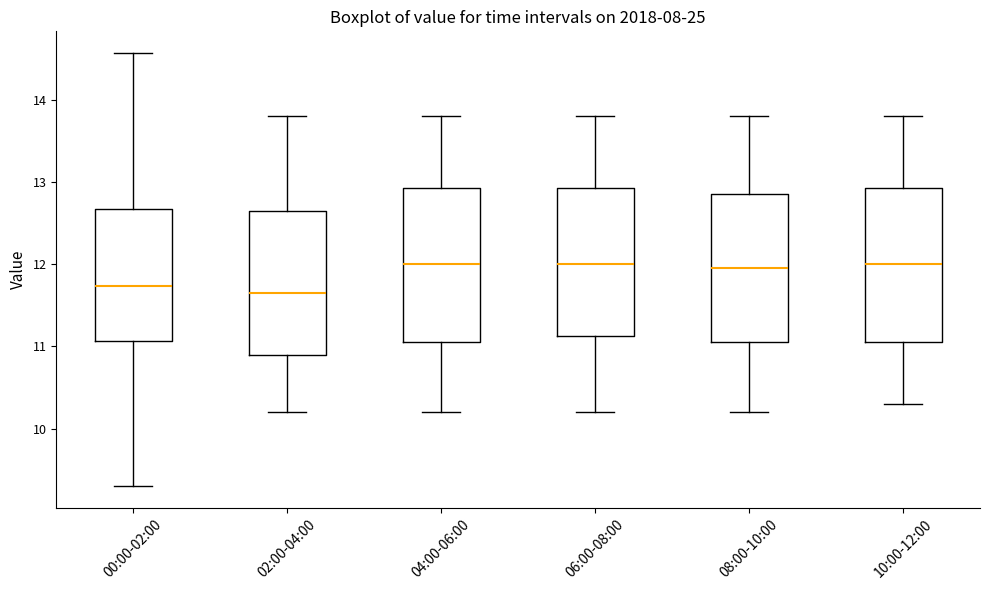

Where is the lower edge of the box for 10:00-12:00 on the y-axis? The values are not printed on the chart, so give them approximately, as read against the axis.

11.1